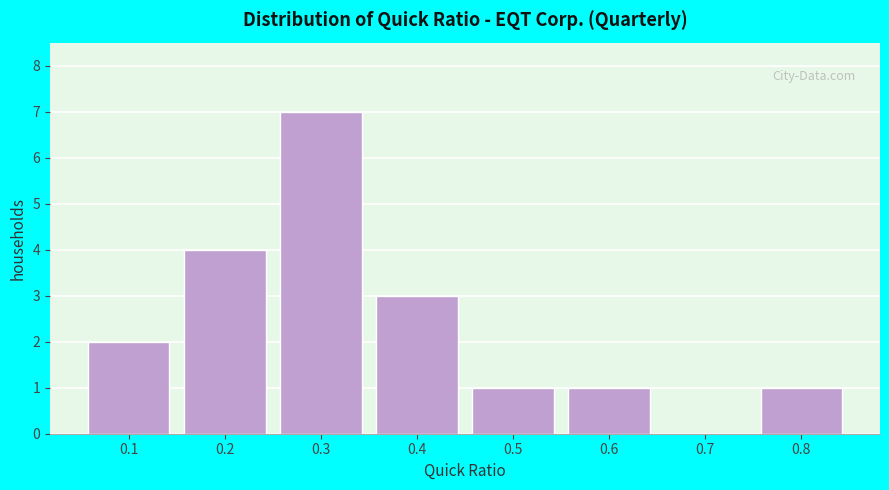

Reading right to left, transcribe all the data shown in this chart.

0.8=1	0.7=0	0.6=1	0.5=1	0.4=3	0.3=7	0.2=4	0.1=2